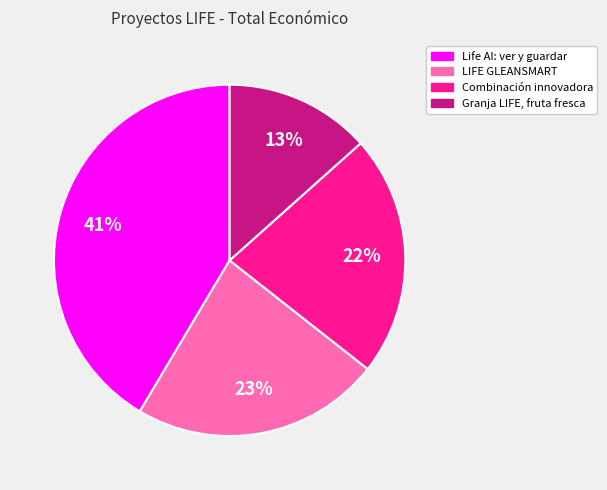

How many slices are in this pie chart?

4